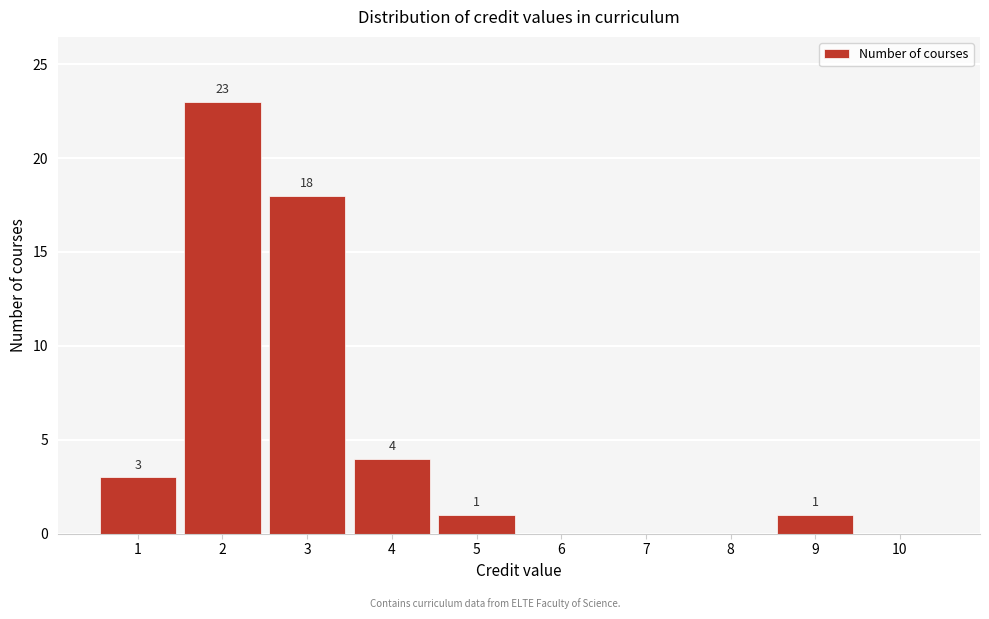

Reading right to left, transcribe all the data shown in this chart.

10=0	9=1	8=0	7=0	6=0	5=1	4=4	3=18	2=23	1=3